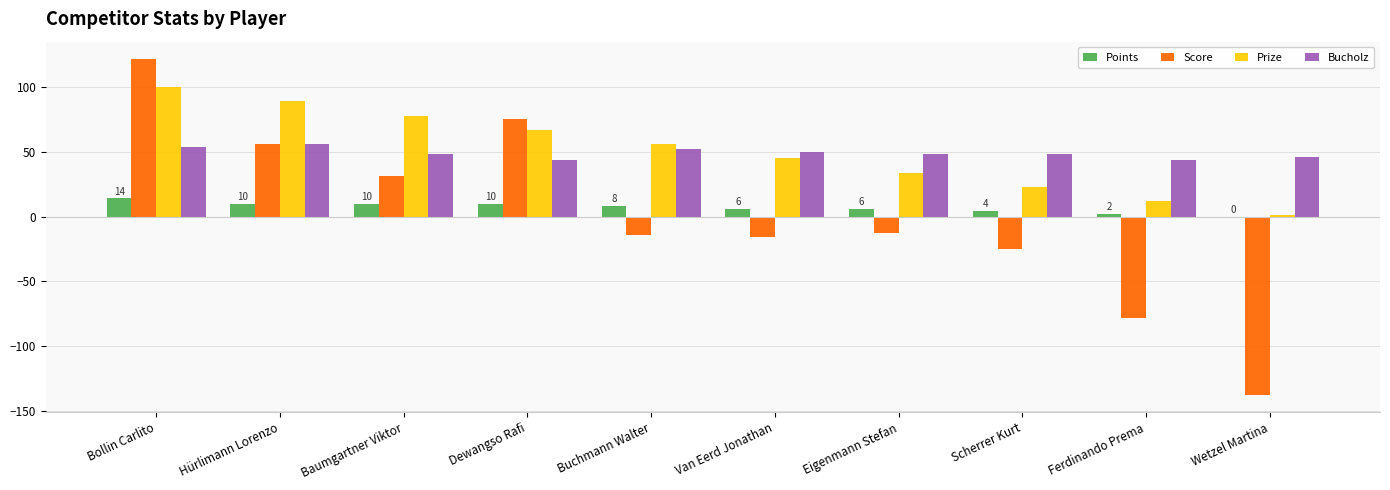

Which category has the highest value across all series?

Bollin Carlito